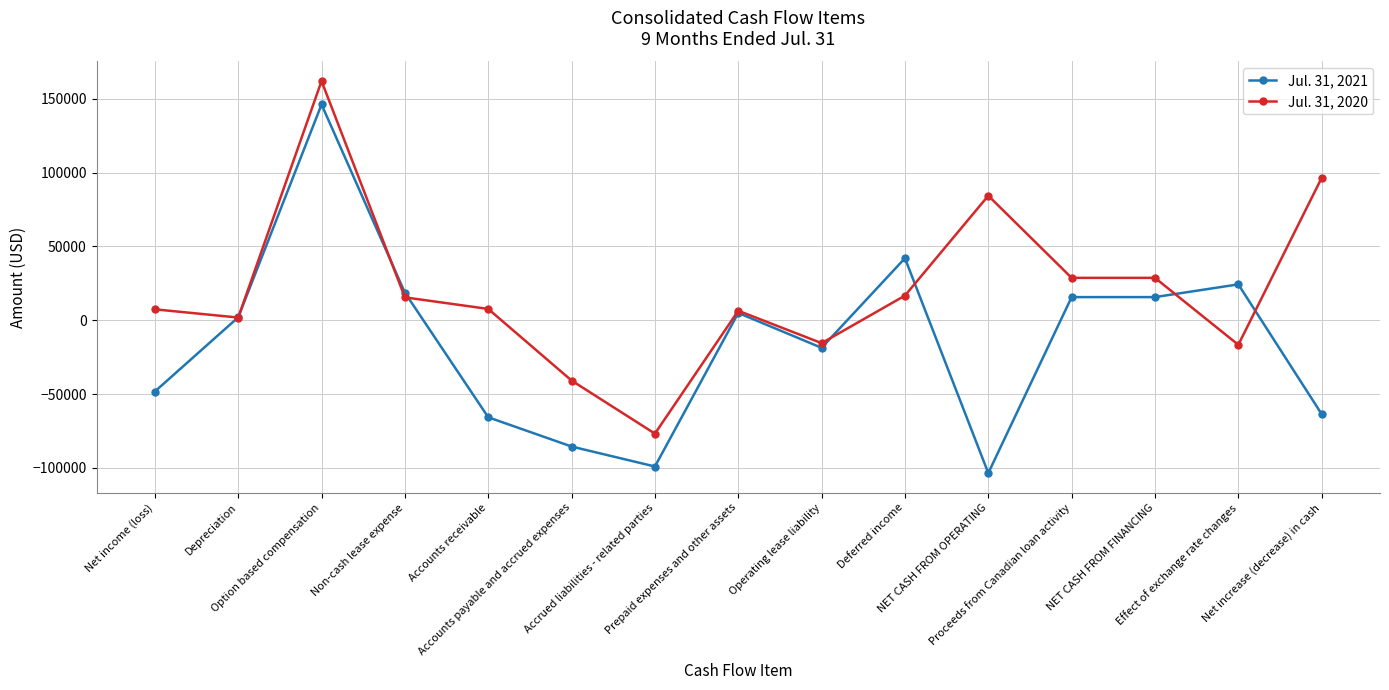

The Jul. 31, 2020 series shows 135315 at Net increase (decrease) in cash. True or false?

False